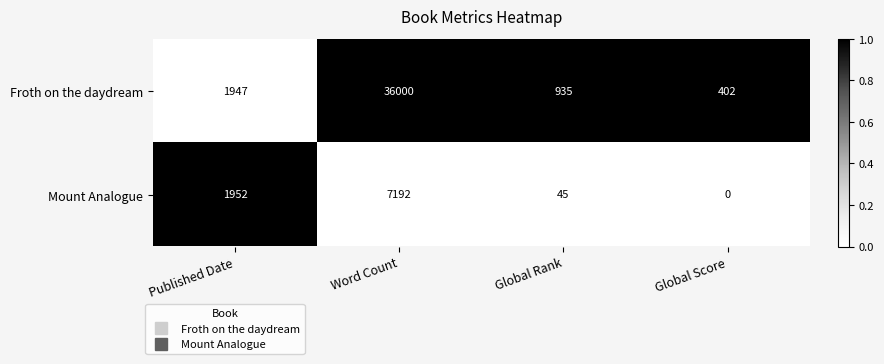

At which category is the sum across all series the highest?

Word Count